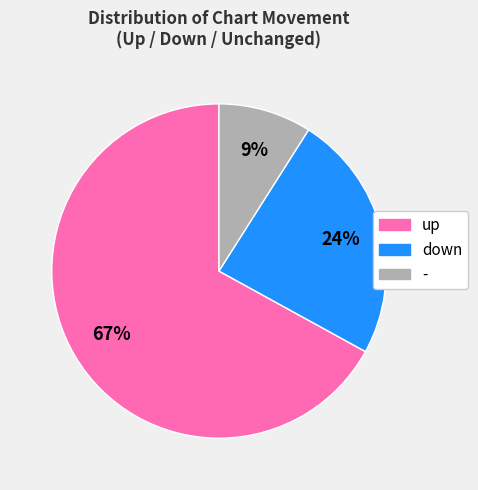

What percentage is the down slice, to the nearest percent?

24%